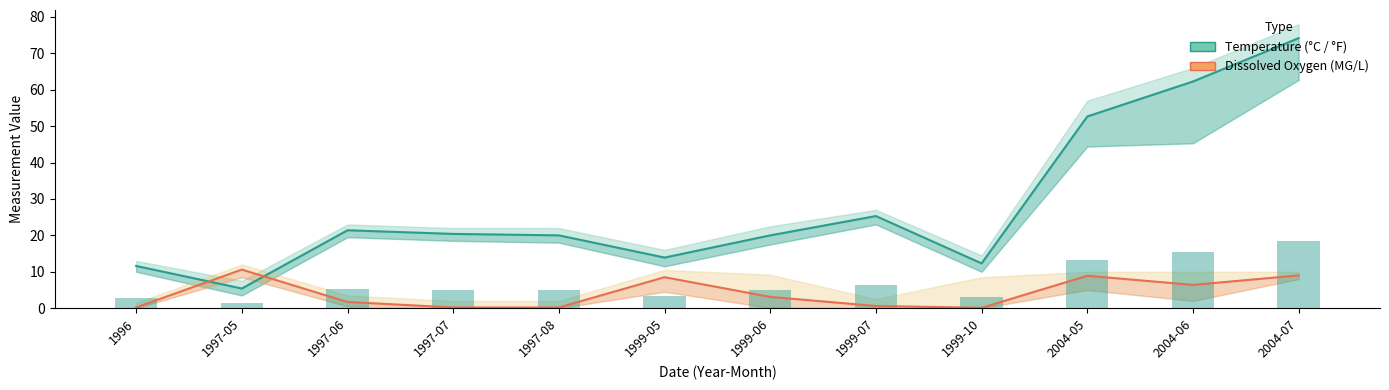

Reading left to right, list all the values displayed in this chart.

Temperature (°C / °F): 11.6	5.4	21.4	20.4	20.0	13.9	20.0	25.3	12.3	52.6	62.3	74.2
Dissolved Oxygen (MG/L): 0.2	10.6	1.7	0.2	0.2	8.5	3.1	0.6	0.1	8.9	6.4	9.0